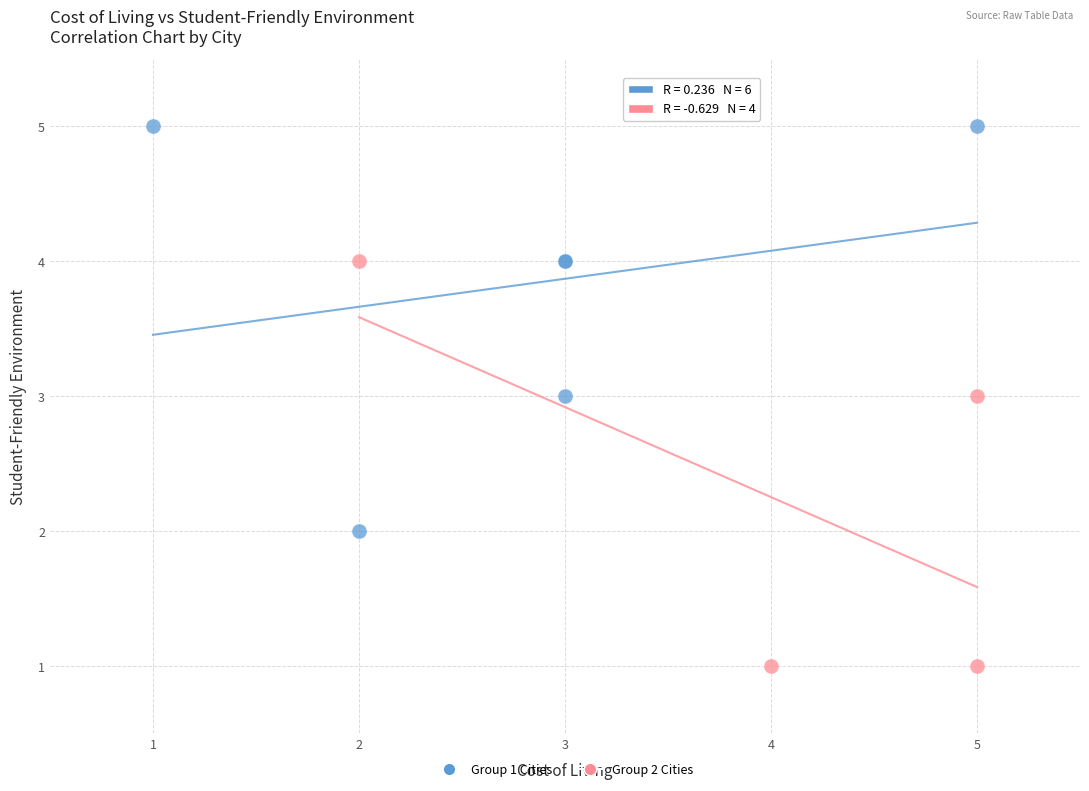

Which series reaches the minimum Y coordinate?

Group 2 Cities